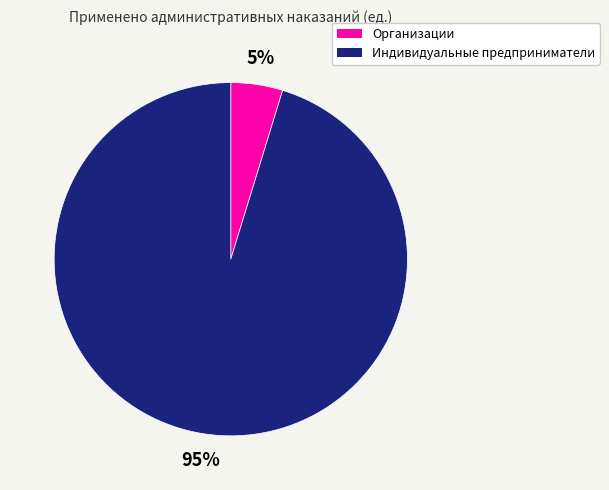

Does Индивидуальные предприниматели account for over 50% of the chart?

Yes